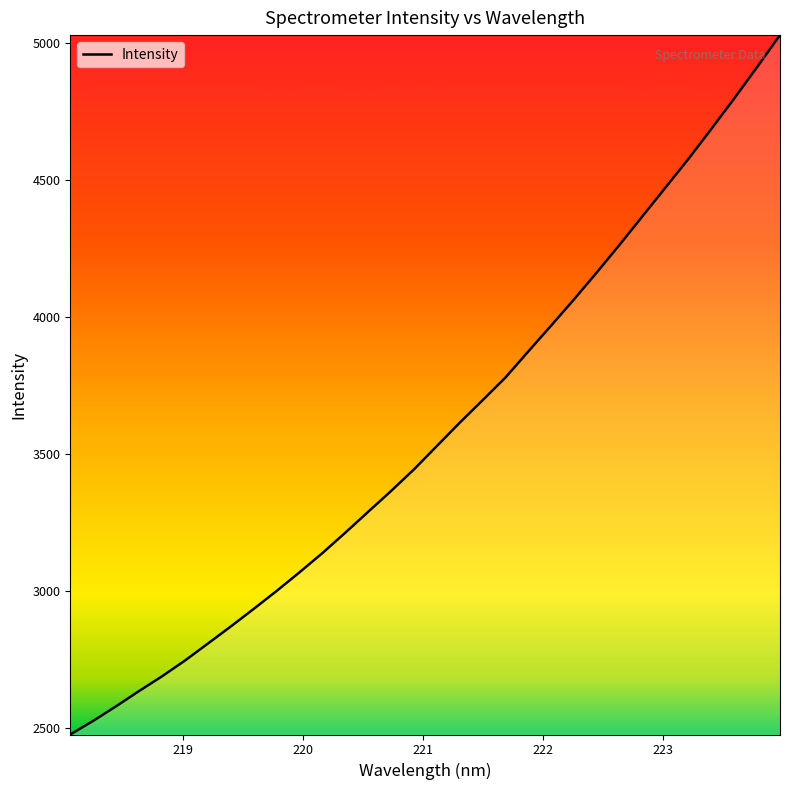

How many lines are shown in the chart?

1